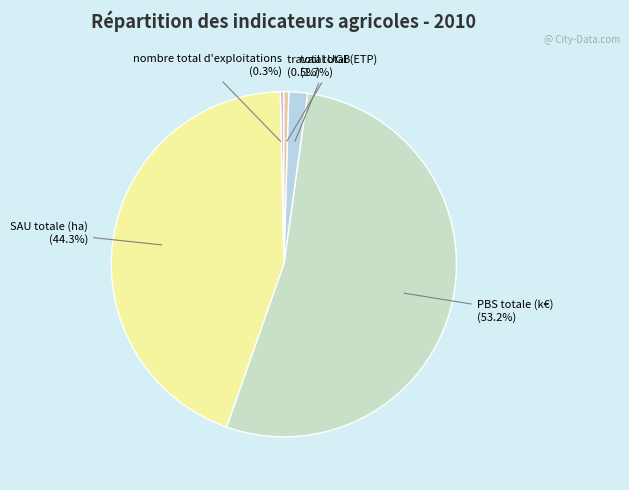

What is the ratio of the value at SAU totale (ha) to the value at PBS totale (k€)?

0.8